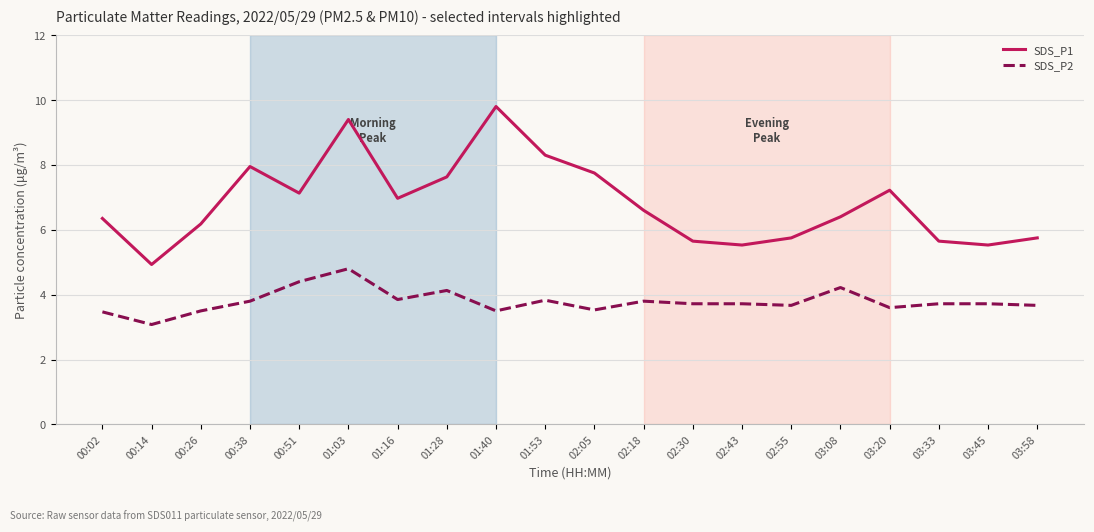

How many values in the SDS_P1 series exceed 6?

13